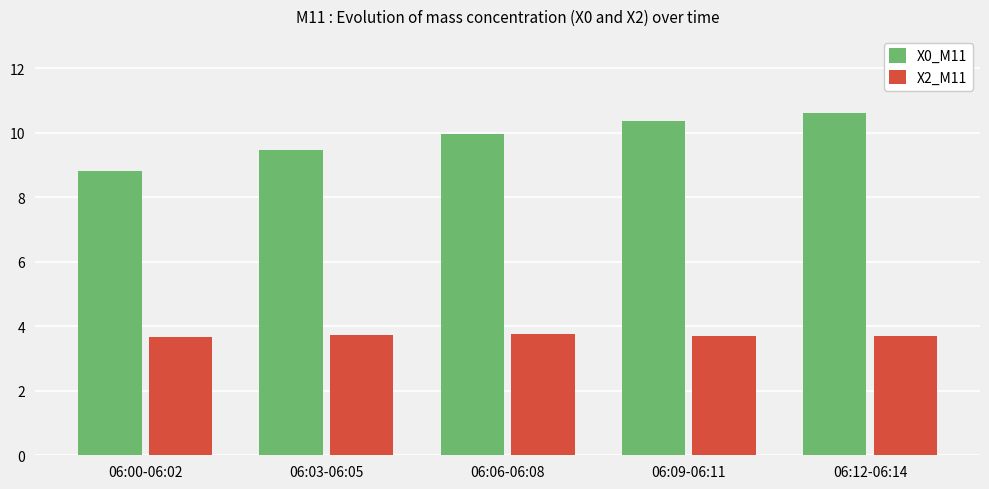

At which label is X0_M11 closest to 9?

06:00-06:02